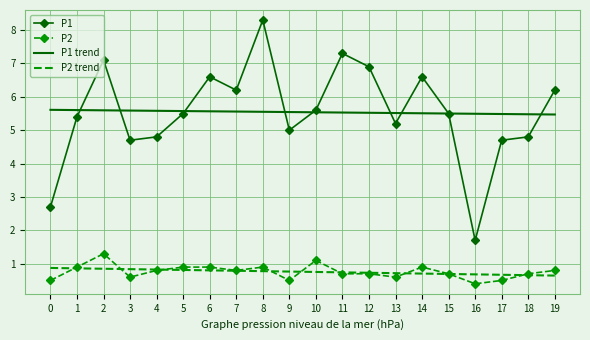

What is the minimum value shown in the chart?

0.4